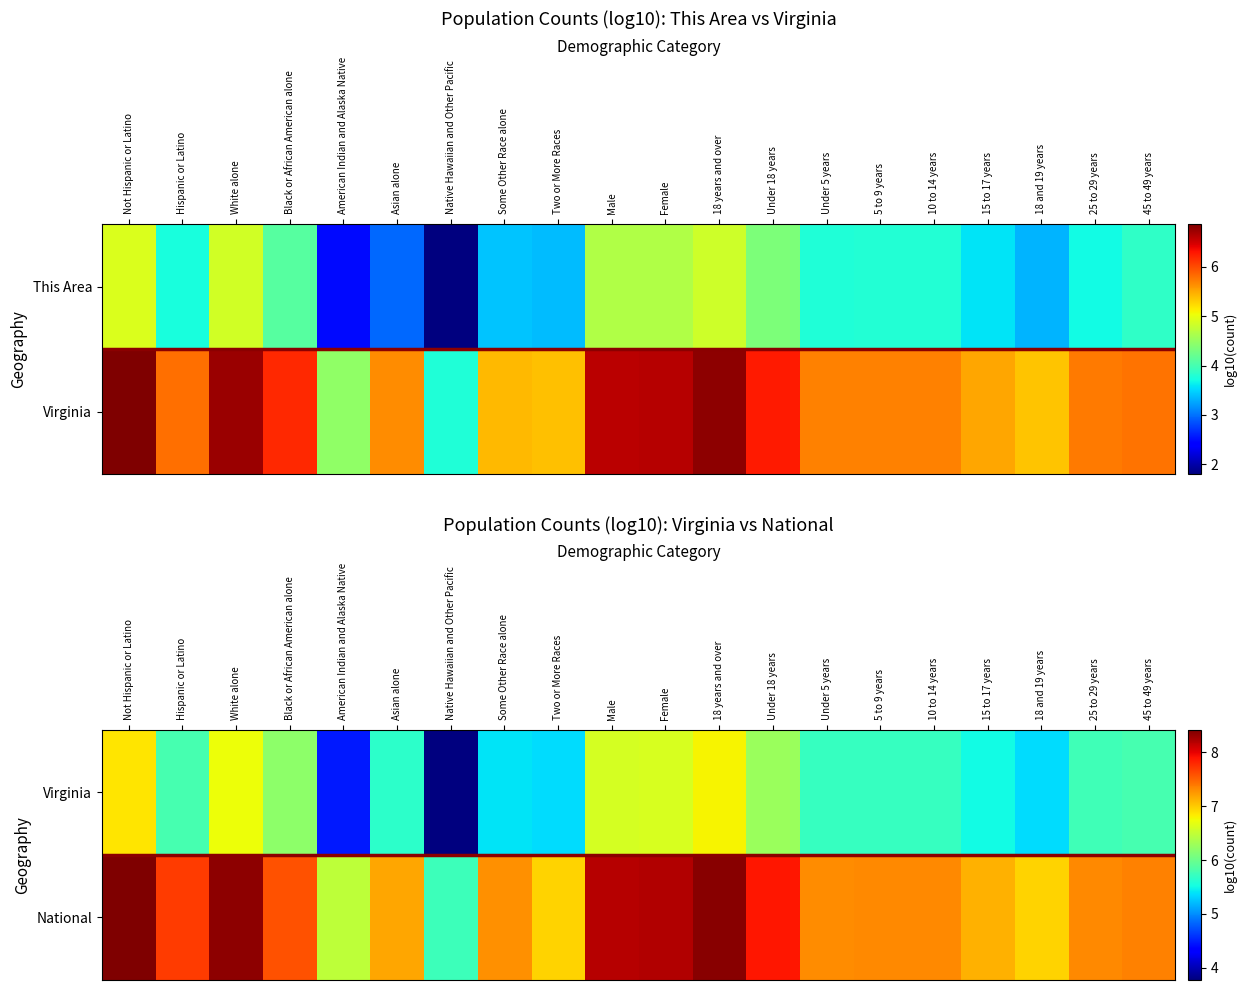

Which series has the largest total across all categories?

National